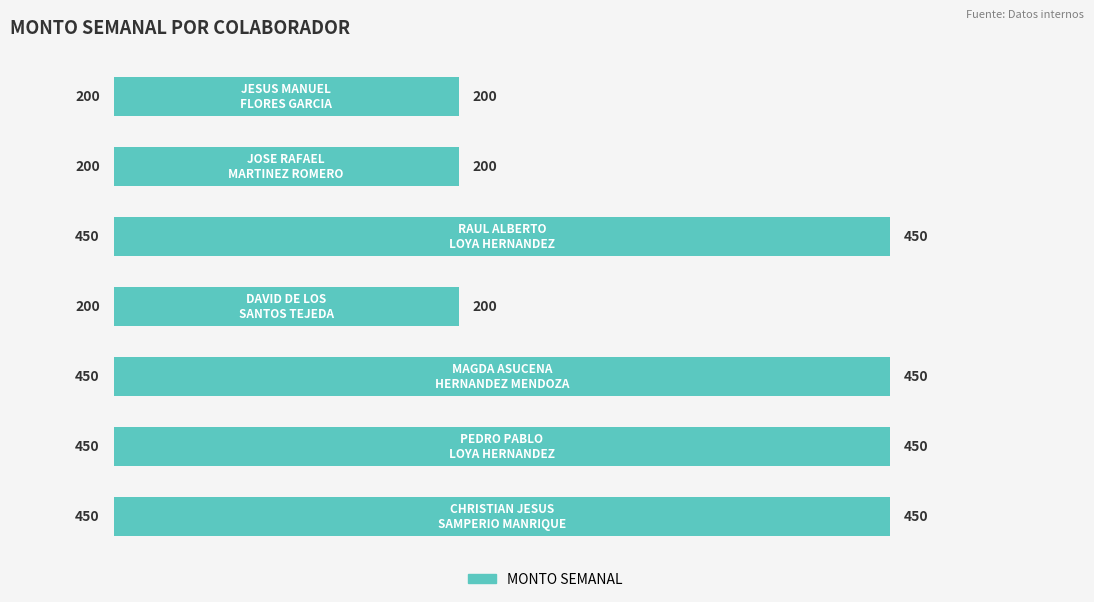

What is the sum of all values?

2400